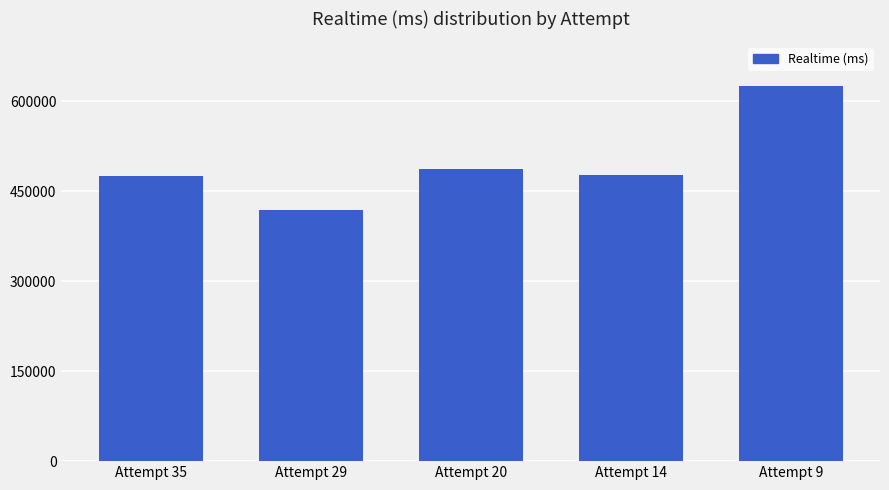

What is the sum of all values?

2484317